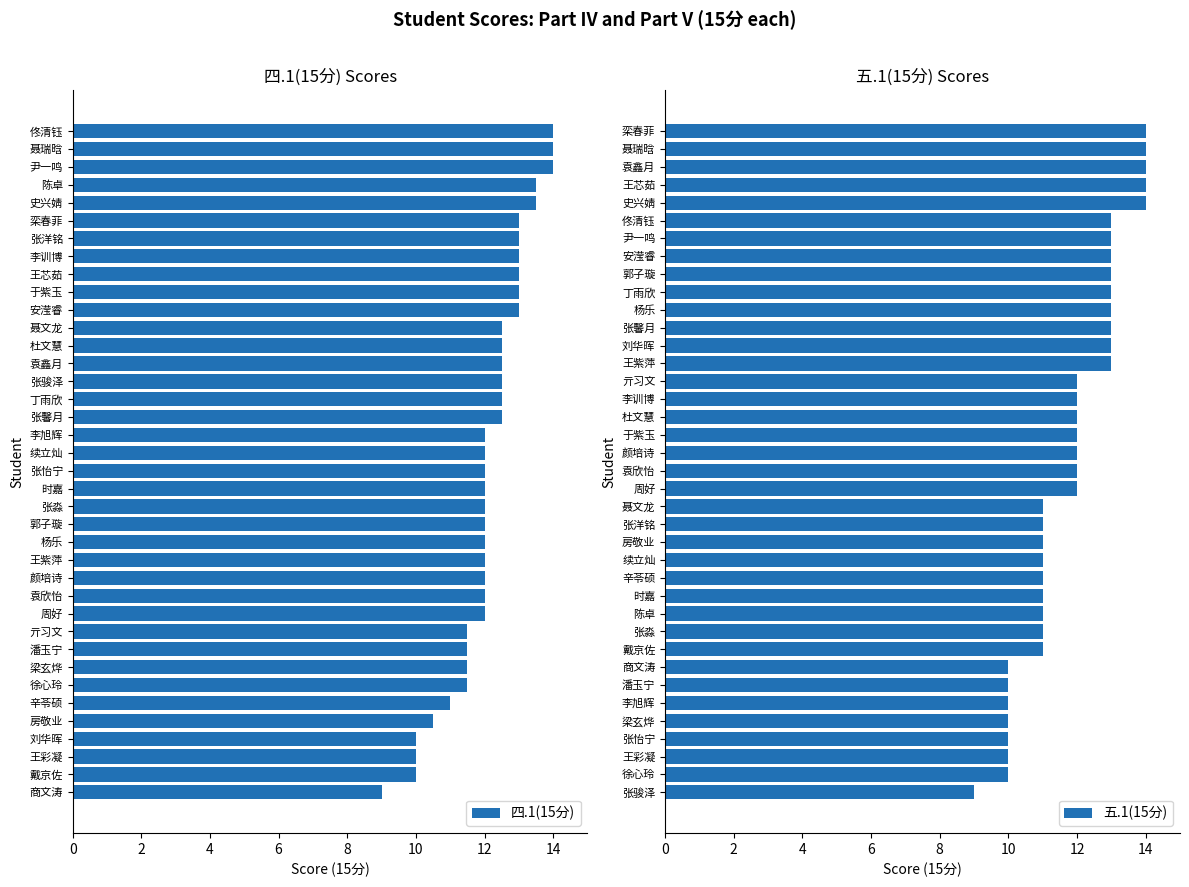

How many data points does each series have?

38